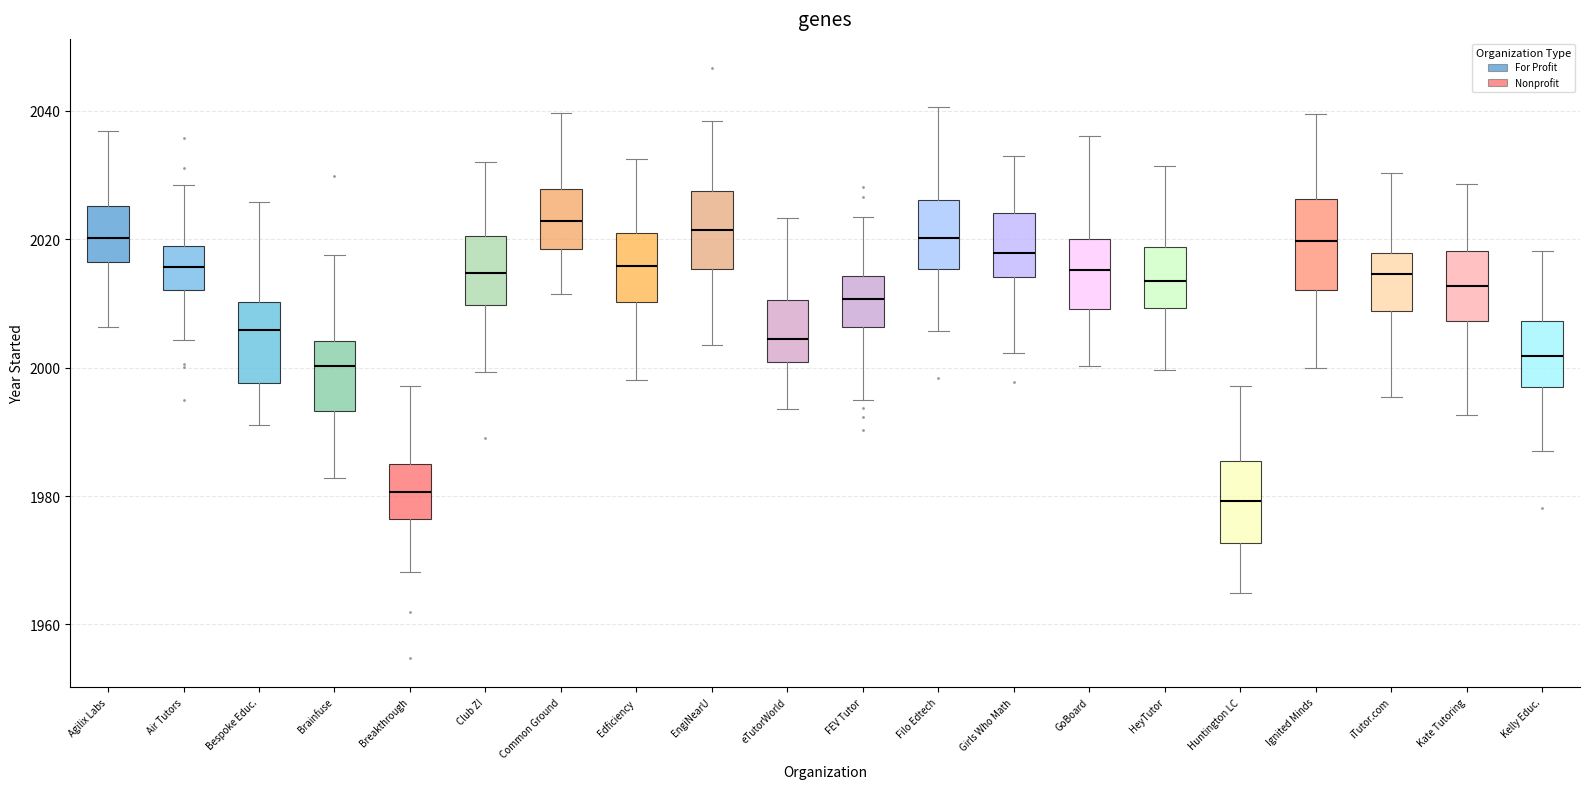

Reading left to right, read every box against the y-axis: the position of its median line, the range the box covers, and the ends of its whiskers. The values are not printed on the chart, so give them approximately, as read against the axis.

Agilix Labs: median 2020, box 2016 to 2026, whiskers 2006 to 2036
Air Tutors: median 2016, box 2012 to 2018, whiskers 2004 to 2028
Bespoke Educ.: median 2006, box 1998 to 2010, whiskers 1992 to 2026
Brainfuse: median 2000, box 1994 to 2004, whiskers 1982 to 2018
Breakthrough: median 1980, box 1976 to 1986, whiskers 1968 to 1998
Club Z!: median 2014, box 2010 to 2020, whiskers 2000 to 2032
Common Ground: median 2022, box 2018 to 2028, whiskers 2012 to 2040
Edficiency: median 2016, box 2010 to 2022, whiskers 1998 to 2032
EngiNearU: median 2022, box 2016 to 2028, whiskers 2004 to 2038
eTutorWorld: median 2004, box 2000 to 2010, whiskers 1994 to 2024
FEV Tutor: median 2010, box 2006 to 2014, whiskers 1996 to 2024
Filo Edtech: median 2020, box 2016 to 2026, whiskers 2006 to 2040
Girls Who Math: median 2018, box 2014 to 2024, whiskers 2002 to 2034
GoBoard: median 2016, box 2010 to 2020, whiskers 2000 to 2036
HeyTutor: median 2014, box 2010 to 2018, whiskers 2000 to 2032
Huntington LC: median 1980, box 1972 to 1986, whiskers 1964 to 1998
Ignited Minds: median 2020, box 2012 to 2026, whiskers 2000 to 2040
iTutor.com: median 2014, box 2008 to 2018, whiskers 1996 to 2030
Kate Tutoring: median 2012, box 2008 to 2018, whiskers 1992 to 2028
Kelly Educ.: median 2002, box 1996 to 2008, whiskers 1988 to 2018